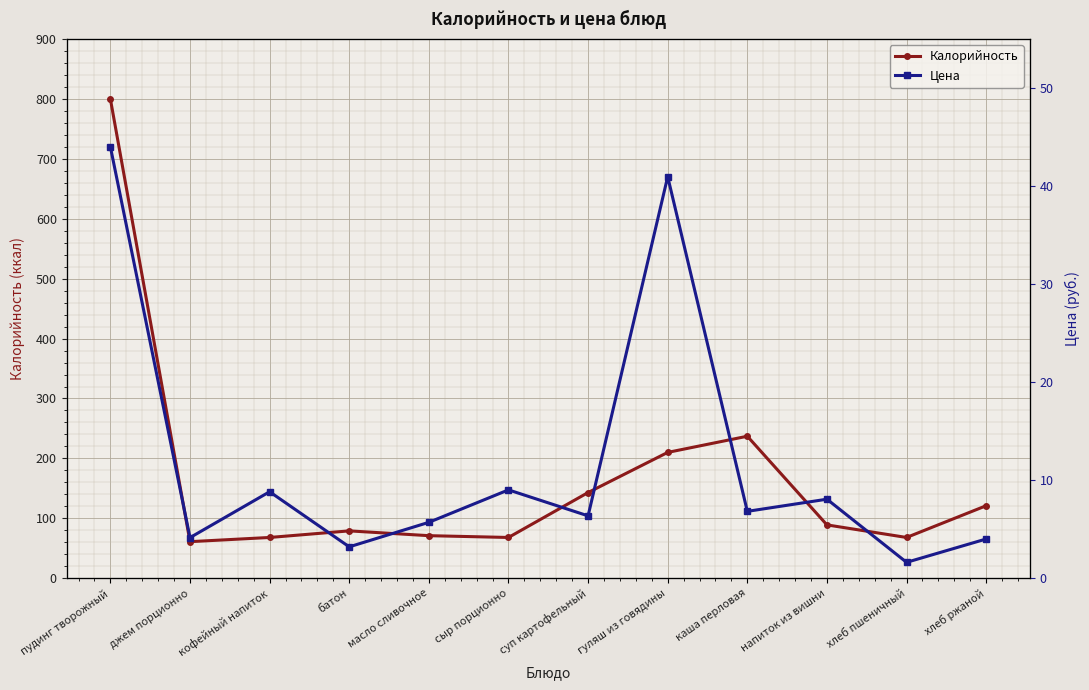

True or false: Цена and Калорийность intersect in this chart.

False